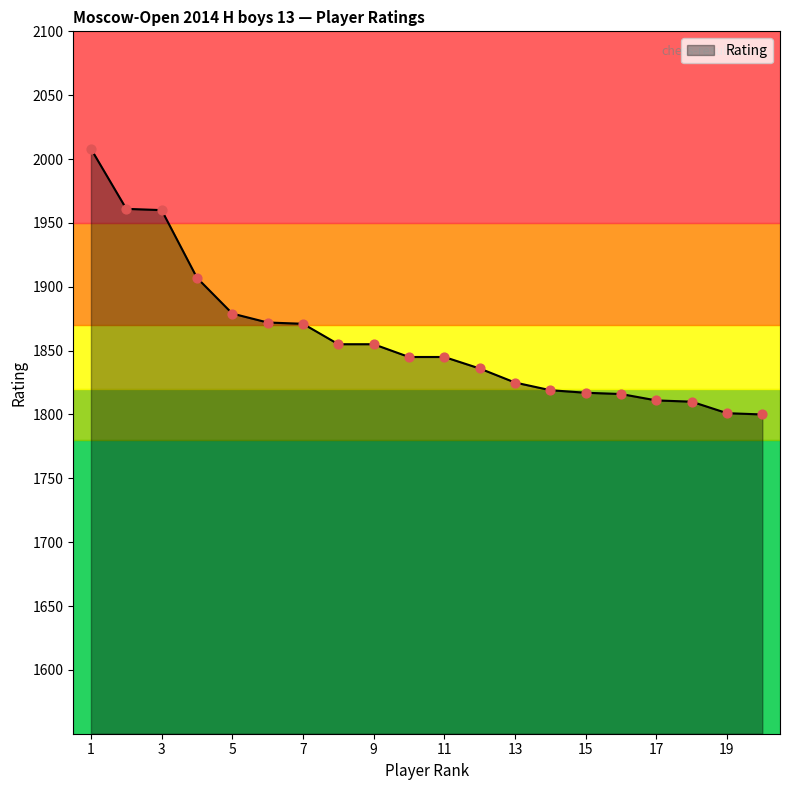

What is the difference between the maximum and minimum values?

208